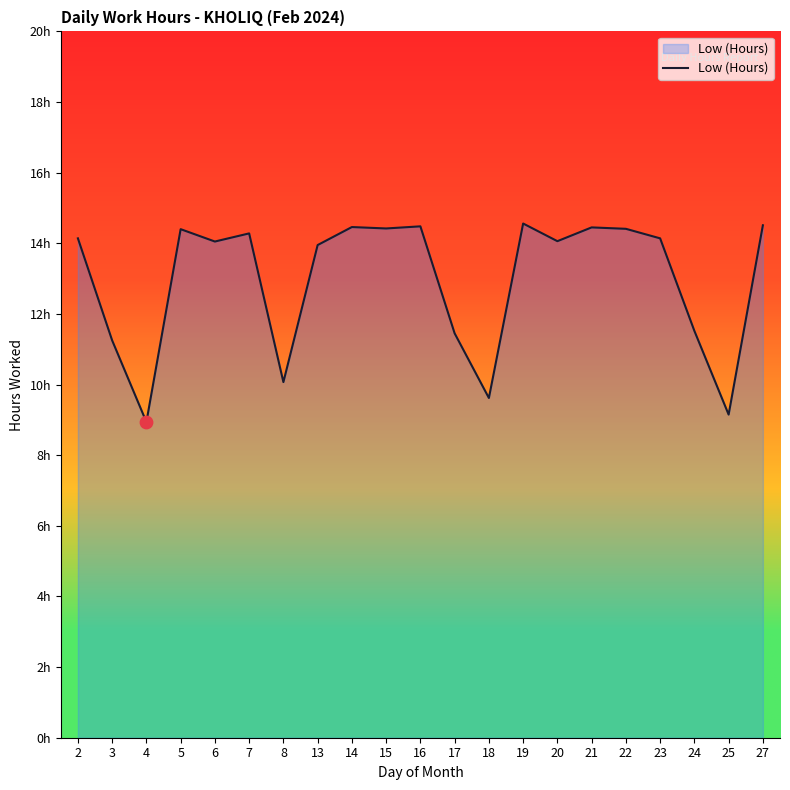

What is the ratio of the value at 20 to the value at 21?

1.0